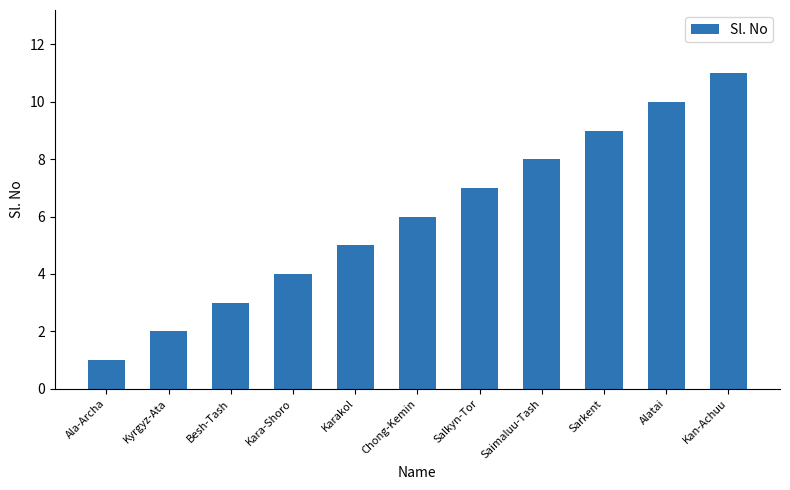

Count the values in the range 3 to 9.

7